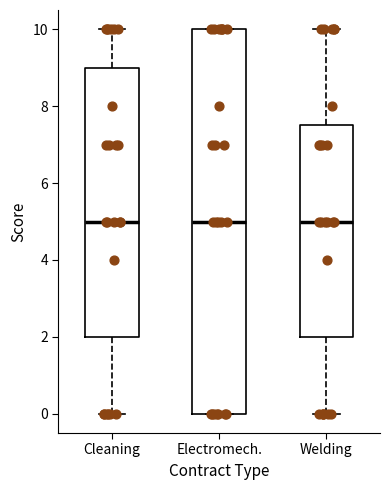

Reading left to right, read every box against the y-axis: the position of its median line, the range the box covers, and the ends of its whiskers. The values are not printed on the chart, so give them approximately, as read against the axis.

Cleaning: median 5.0, box 2.0 to 9.0, whiskers 0.0 to 10.0
Electromech.: median 5.0, box 0.0 to 10.0, whiskers 0.0 to 10.0
Welding: median 5.0, box 2.0 to 7.6, whiskers 0.0 to 10.0